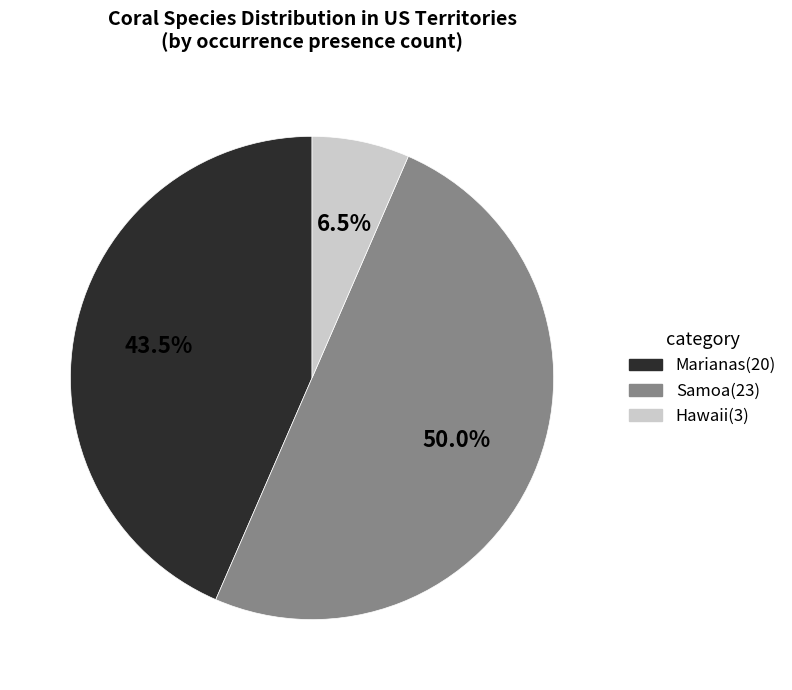

Which slice is the largest?

Samoa